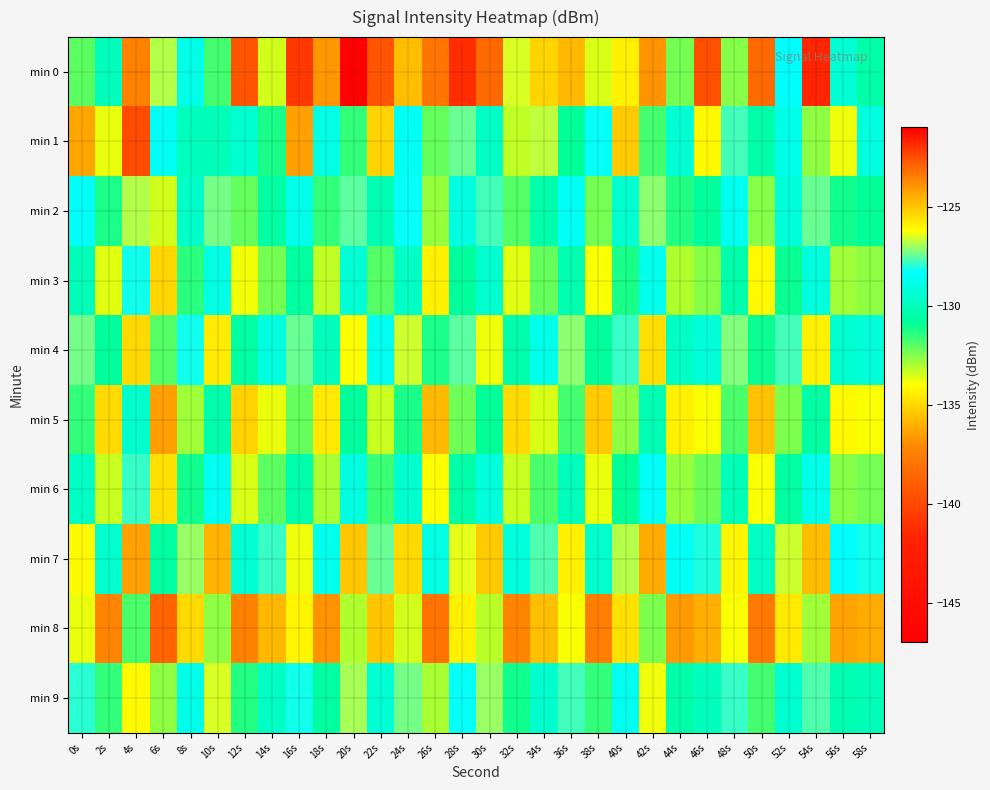

Which has a higher value, 36s or 56s?

56s